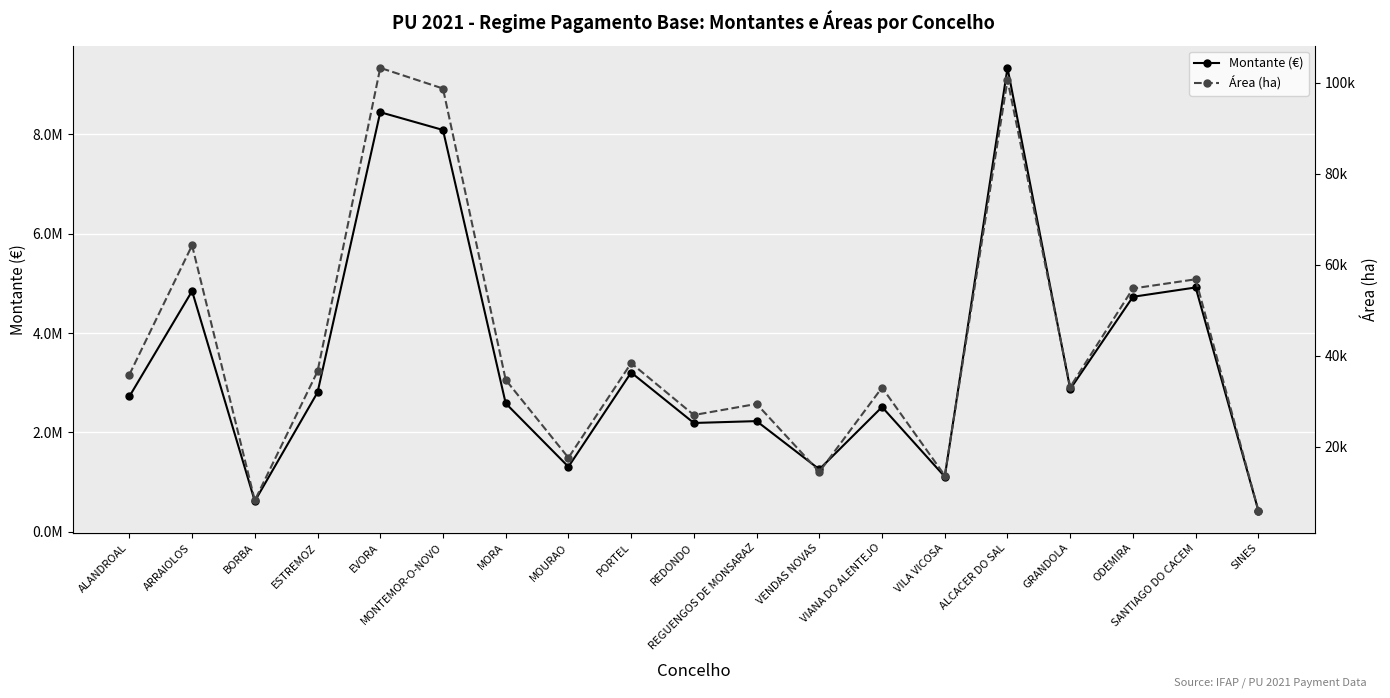

Rank the categories by Montante (€) value from highest to lowest.

ALCACER DO SAL, EVORA, MONTEMOR-O-NOVO, SANTIAGO DO CACEM, ARRAIOLOS, ODEMIRA, PORTEL, GRANDOLA, ESTREMOZ, ALANDROAL, MORA, VIANA DO ALENTEJO, REGUENGOS DE MONSARAZ, REDONDO, MOURAO, VENDAS NOVAS, VILA VICOSA, BORBA, SINES